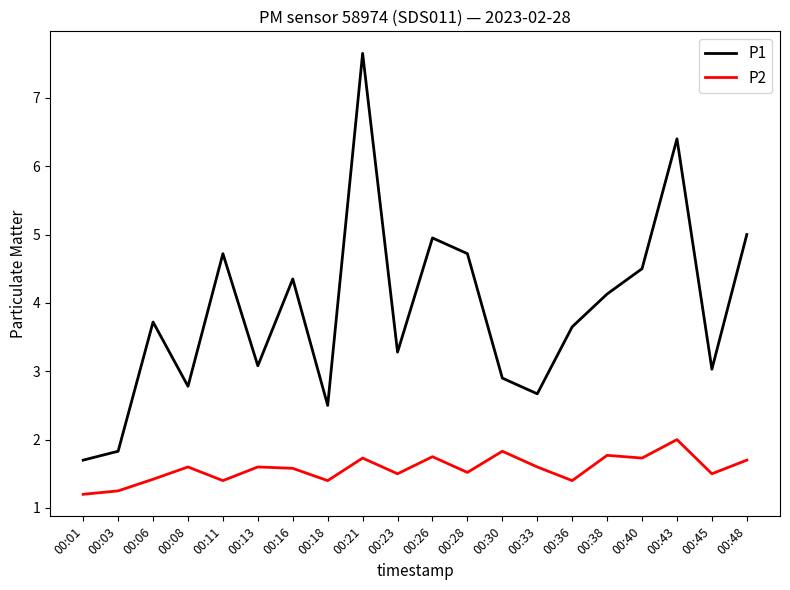

What value does the P2 series have at 00:28?

1.5